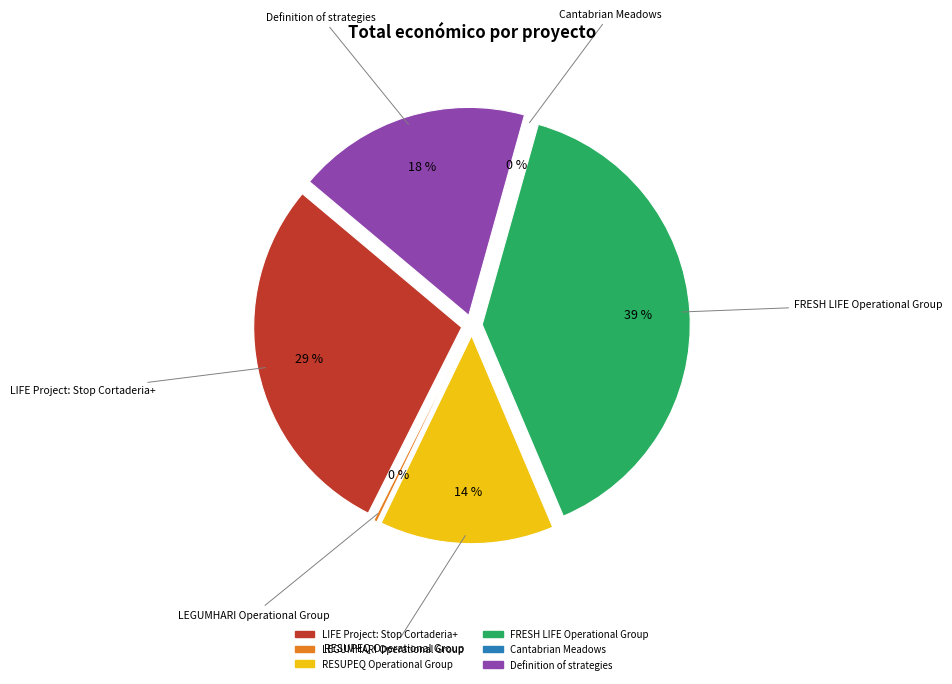

Is it true that Cantabrian Meadows is 0% of the pie?

True